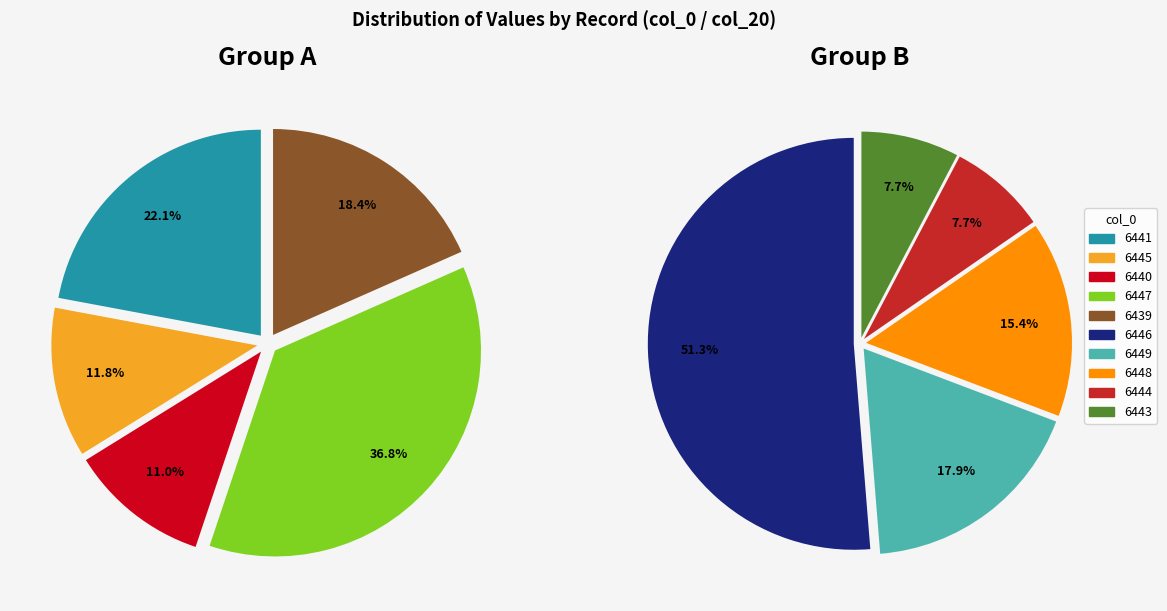

Do 6445 and 6449 together represent more than half of the pie?

No